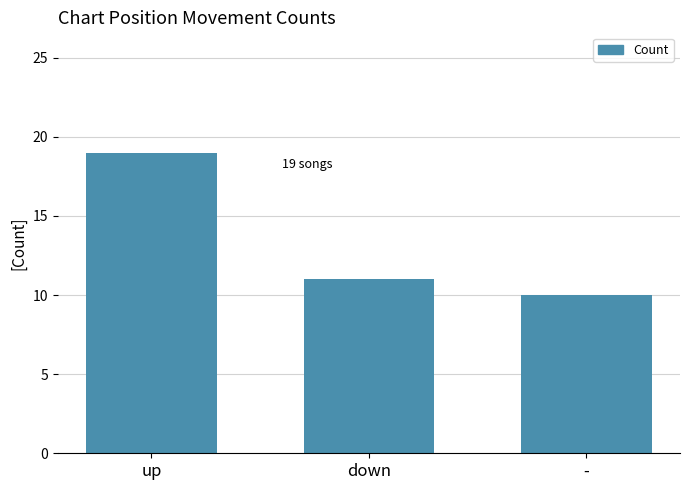

Which has a higher value, - or up?

up